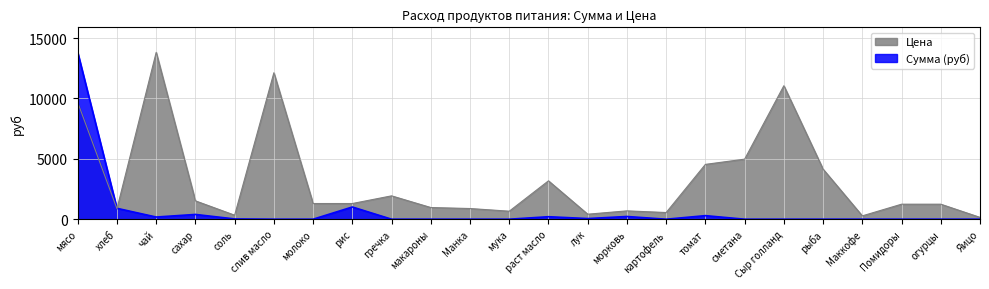

Which category has the highest value across all series?

мясо